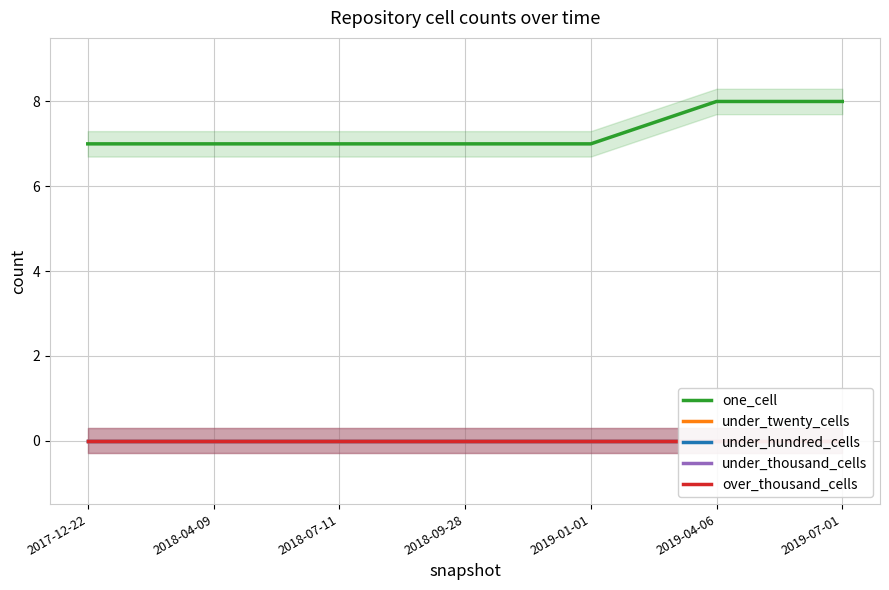

Reading right to left, what are all the values shown in this chart?

one_cell: 2019-07-01=8	2019-04-06=8	2019-01-01=7	2018-09-28=7	2018-07-11=7	2018-04-09=7	2017-12-22=7
under_twenty_cells: 2019-07-01=0	2019-04-06=0	2019-01-01=0	2018-09-28=0	2018-07-11=0	2018-04-09=0	2017-12-22=0
under_hundred_cells: 2019-07-01=0	2019-04-06=0	2019-01-01=0	2018-09-28=0	2018-07-11=0	2018-04-09=0	2017-12-22=0
under_thousand_cells: 2019-07-01=0	2019-04-06=0	2019-01-01=0	2018-09-28=0	2018-07-11=0	2018-04-09=0	2017-12-22=0
over_thousand_cells: 2019-07-01=0	2019-04-06=0	2019-01-01=0	2018-09-28=0	2018-07-11=0	2018-04-09=0	2017-12-22=0